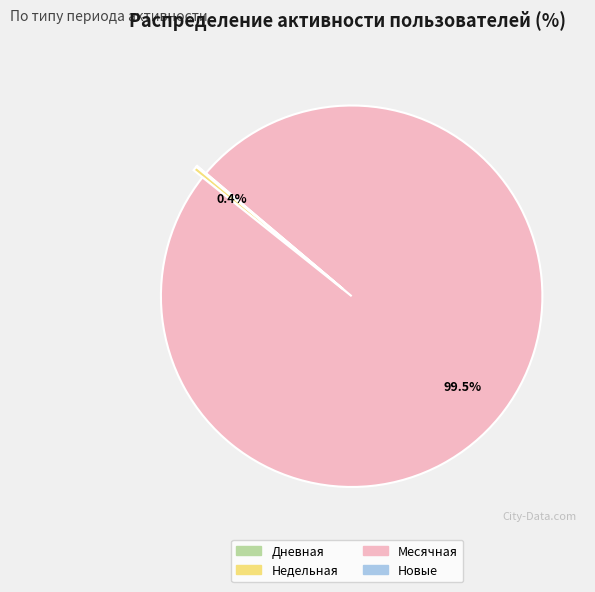

To the nearest percent, what is the difference between the largest and smallest slice percentages?

99%